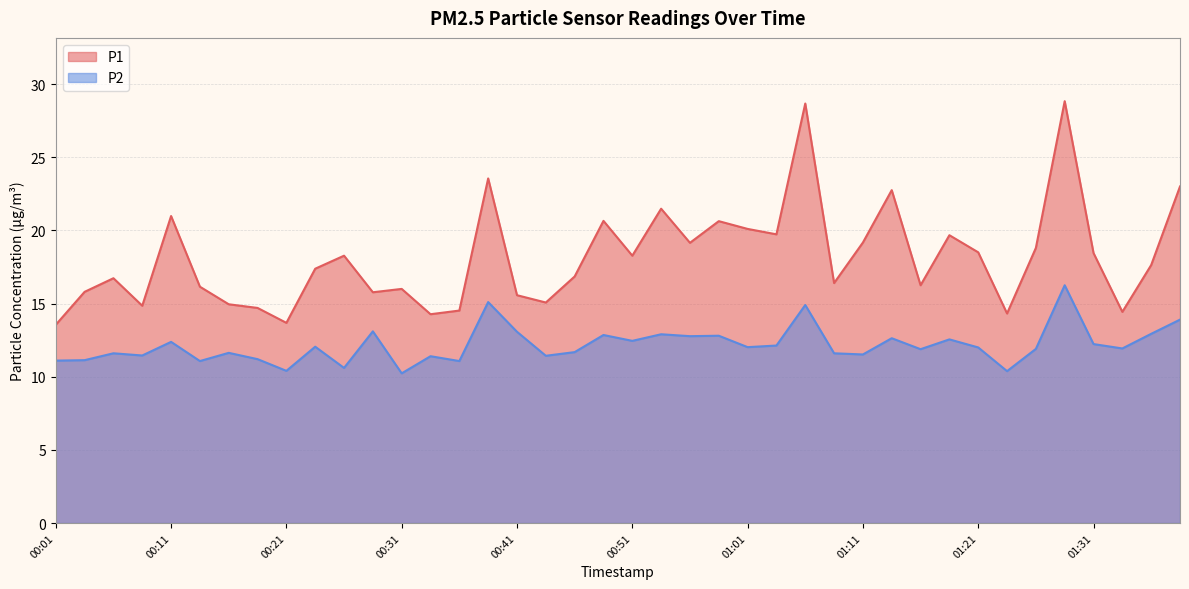

True or false: P2 and P1 cross at least once.

False